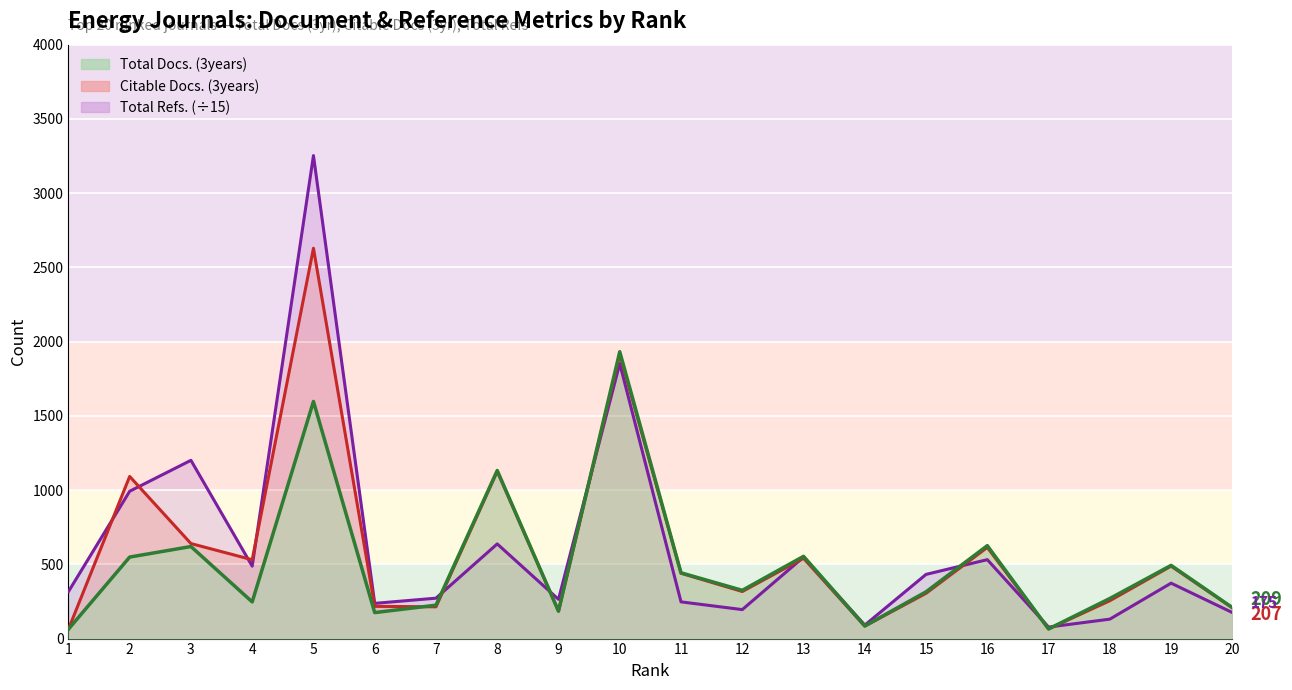

List the series in order of their peak value, highest first.

Total Refs., Citable Docs. (3years), Total Docs. (3years)